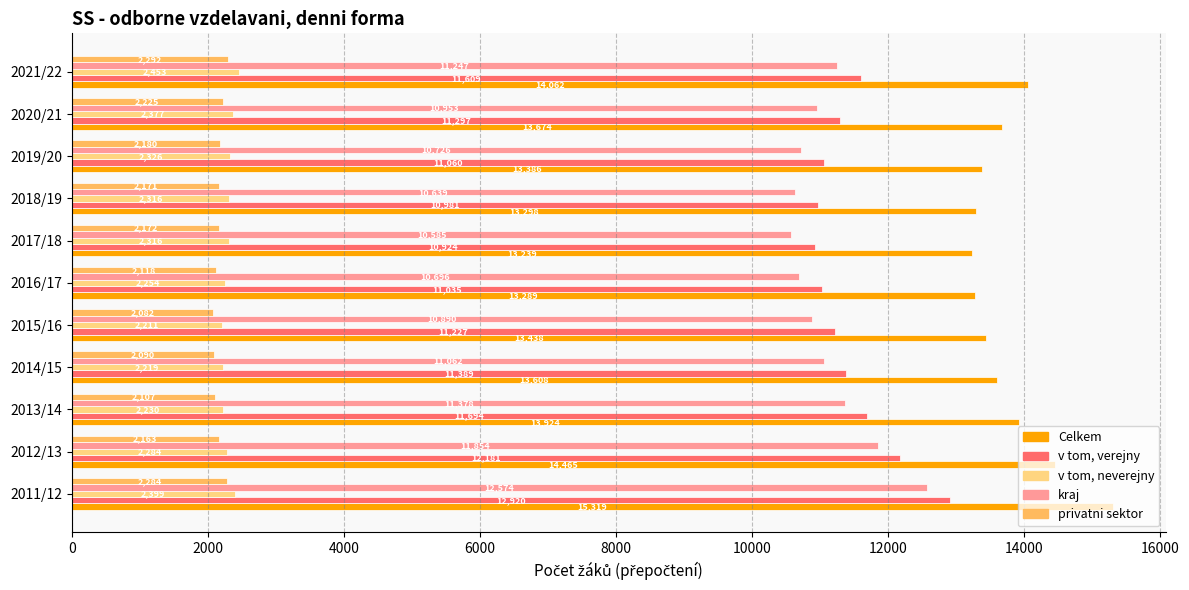

Which series has the largest total across all categories?

Celkem